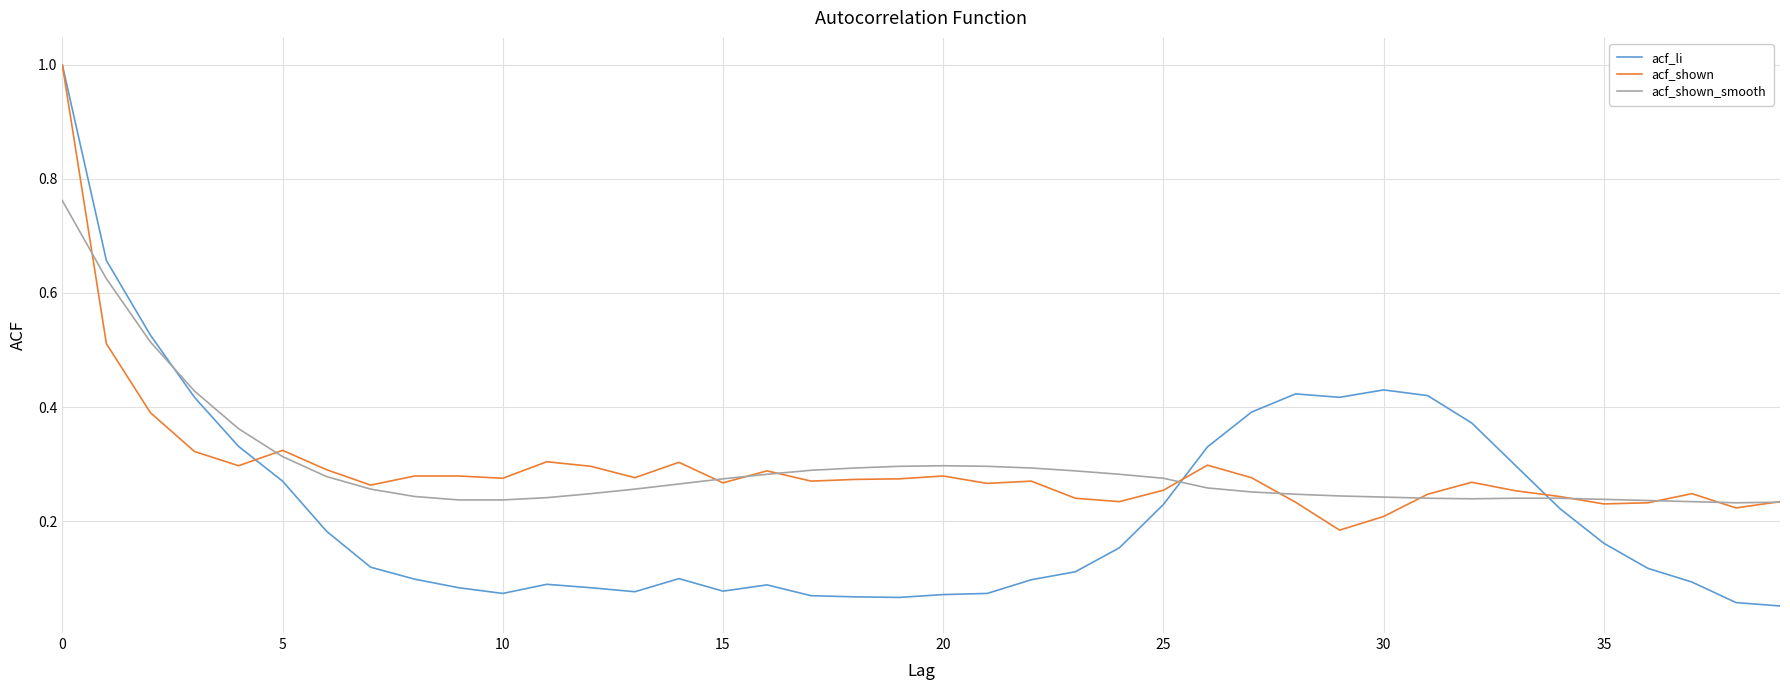

After their last crossing, which series has the higher values: acf_shown or acf_li?

acf_shown